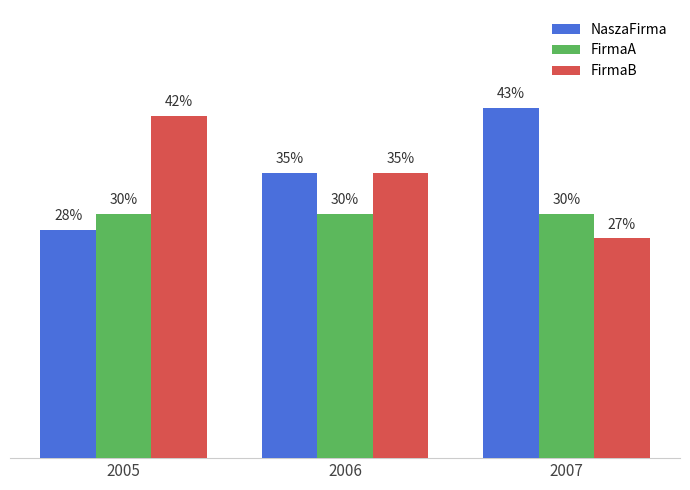

Rank the series by their maximum value, from highest to lowest.

NaszaFirma, FirmaB, FirmaA